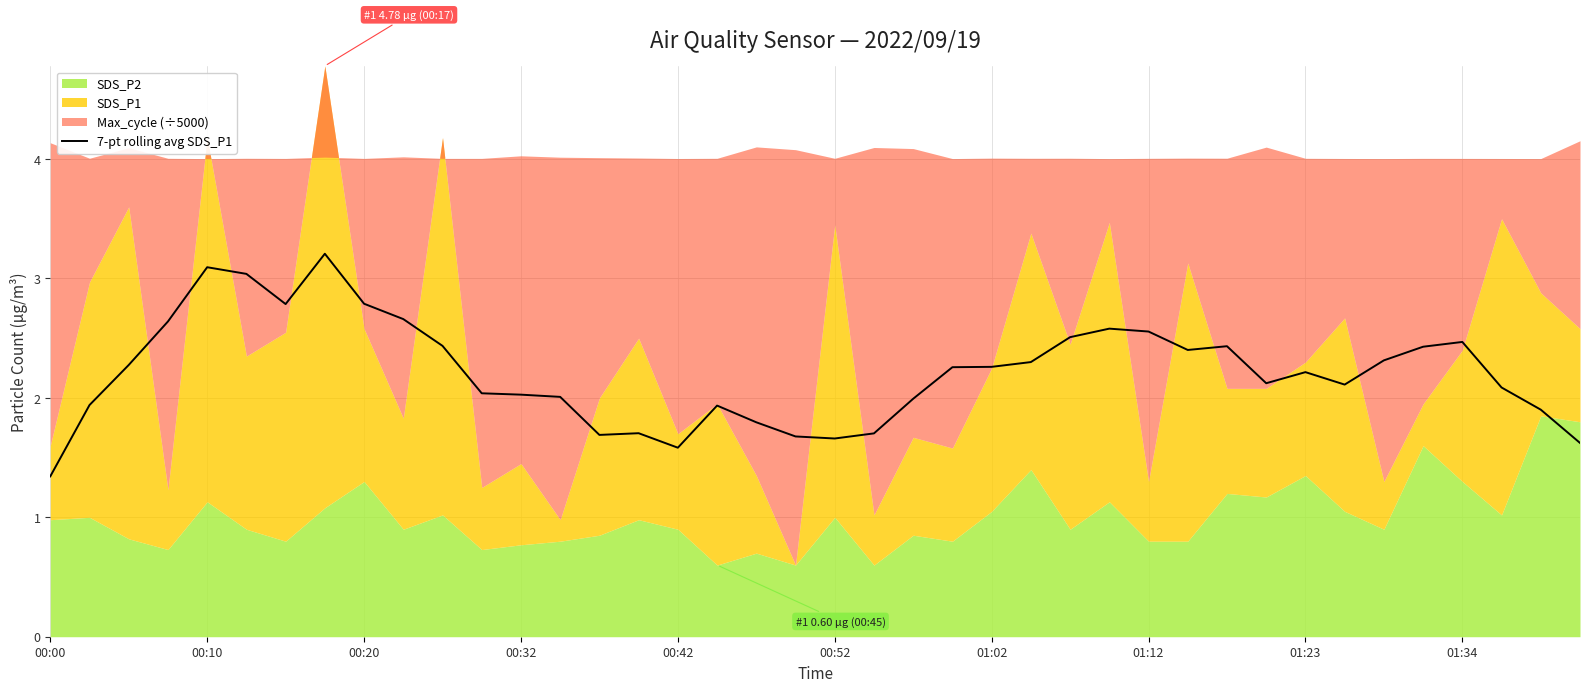

What is the lowest value of the 7-pt rolling avg SDS_P1 series?

1.3